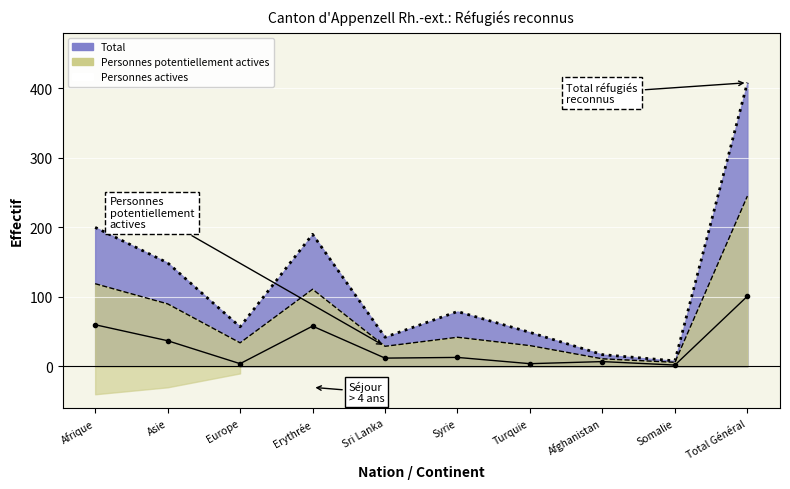

Which has a higher value, Somalie or Afghanistan?

Afghanistan